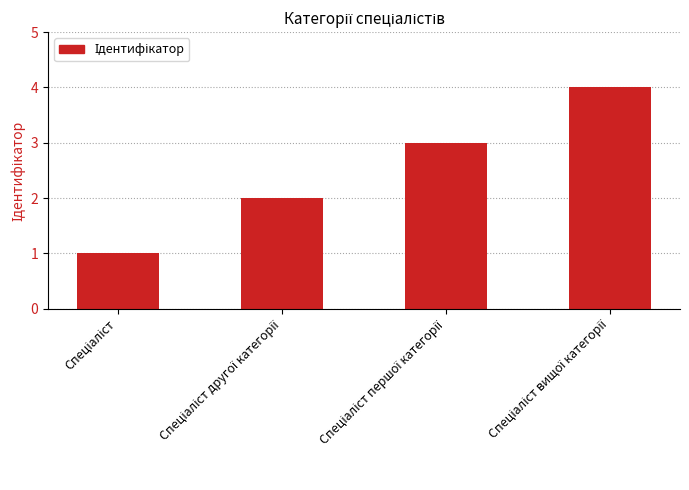

How many bars are there in total?

4